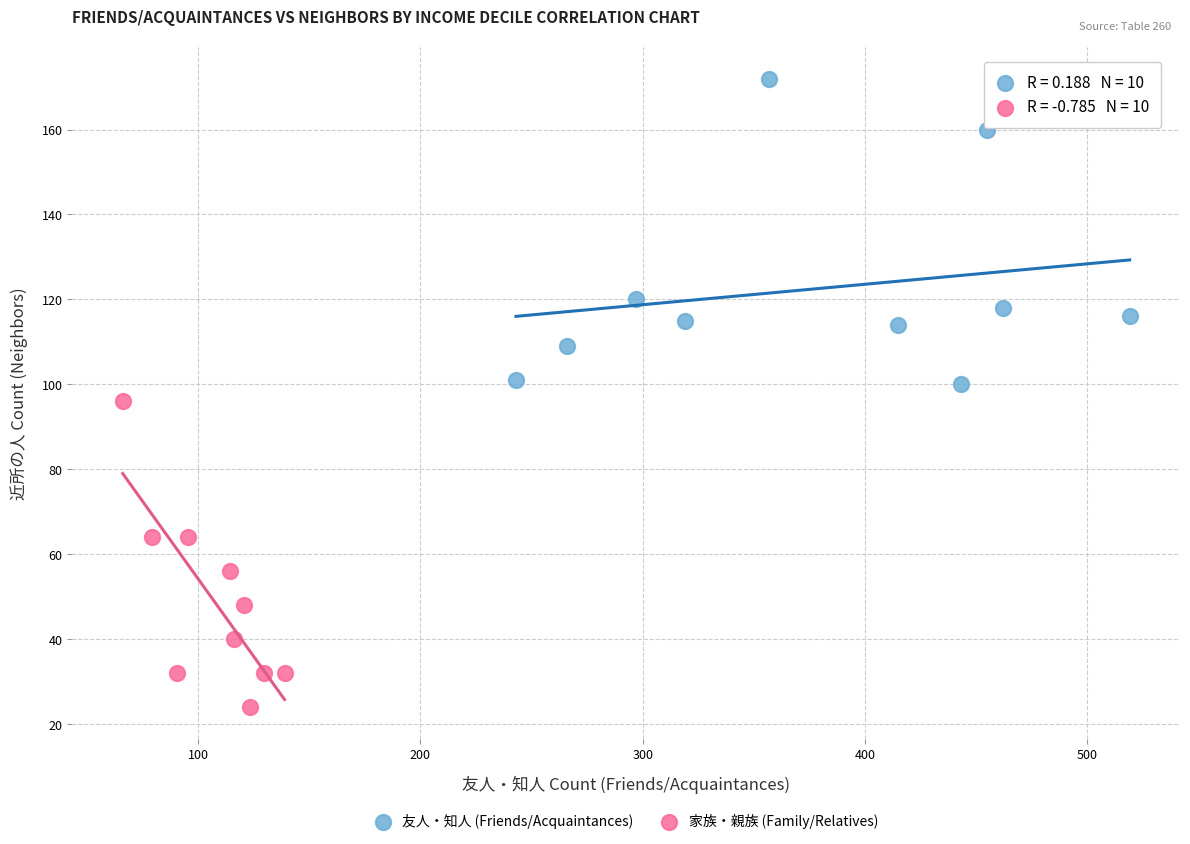

Which series reaches the maximum Y coordinate?

友人・知人 (Friends/Acquaintances)